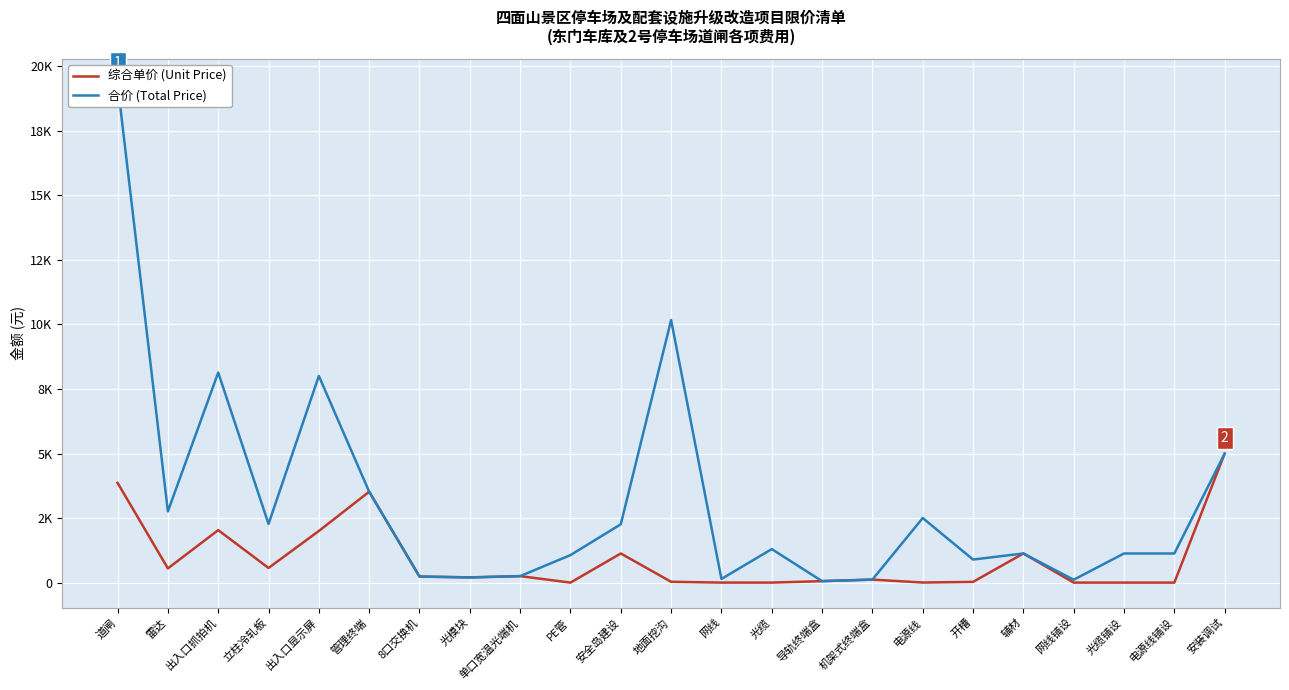

What is the label of the 23rd point from the left?

安装调试